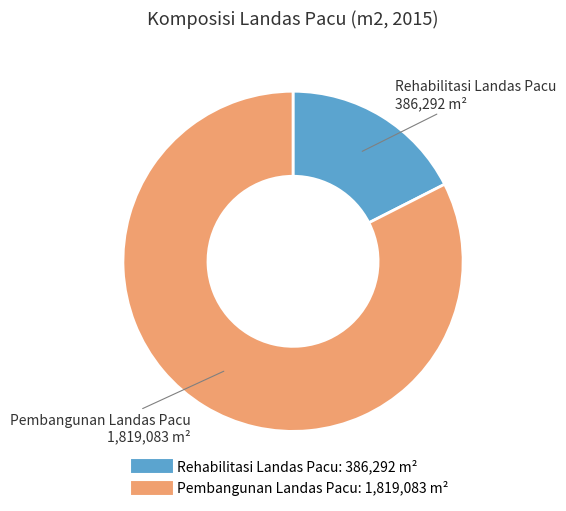

Rank the categories by value from lowest to highest.

Rehabilitasi Landas Pacu, Pembangunan Landas Pacu